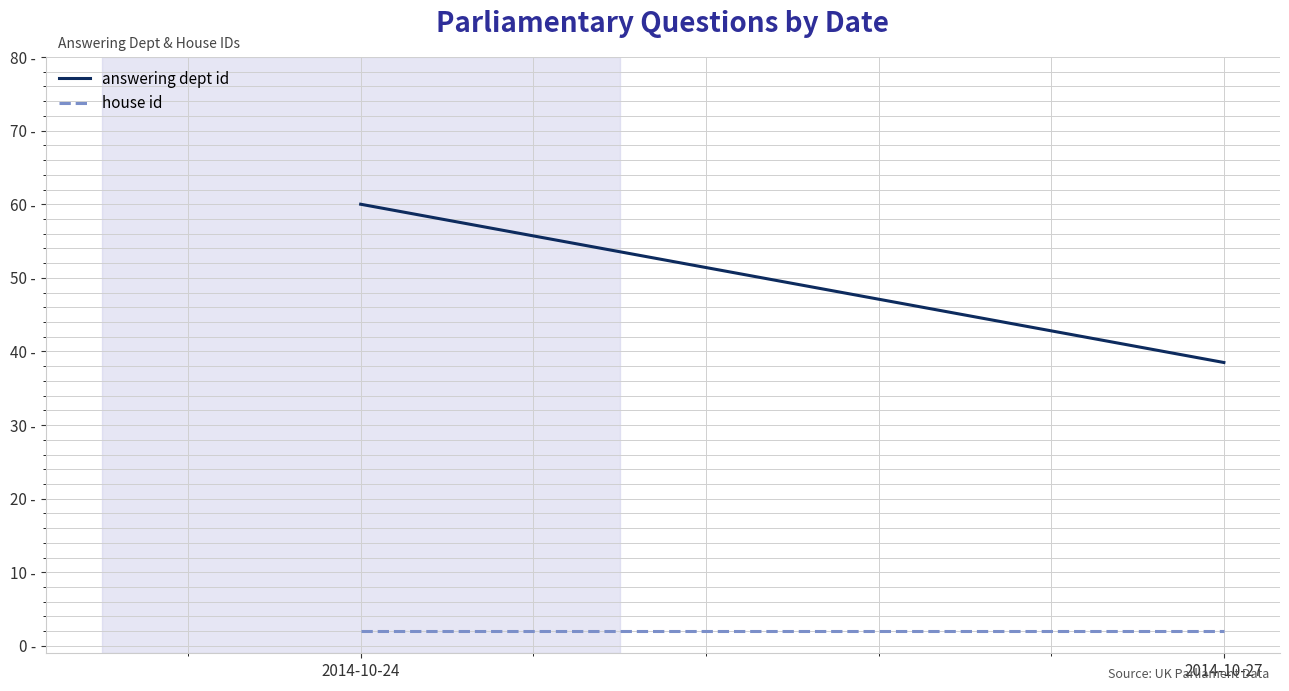

What is the sum of the answering dept id values at 2014-10-27 and 2014-10-24?

98.5